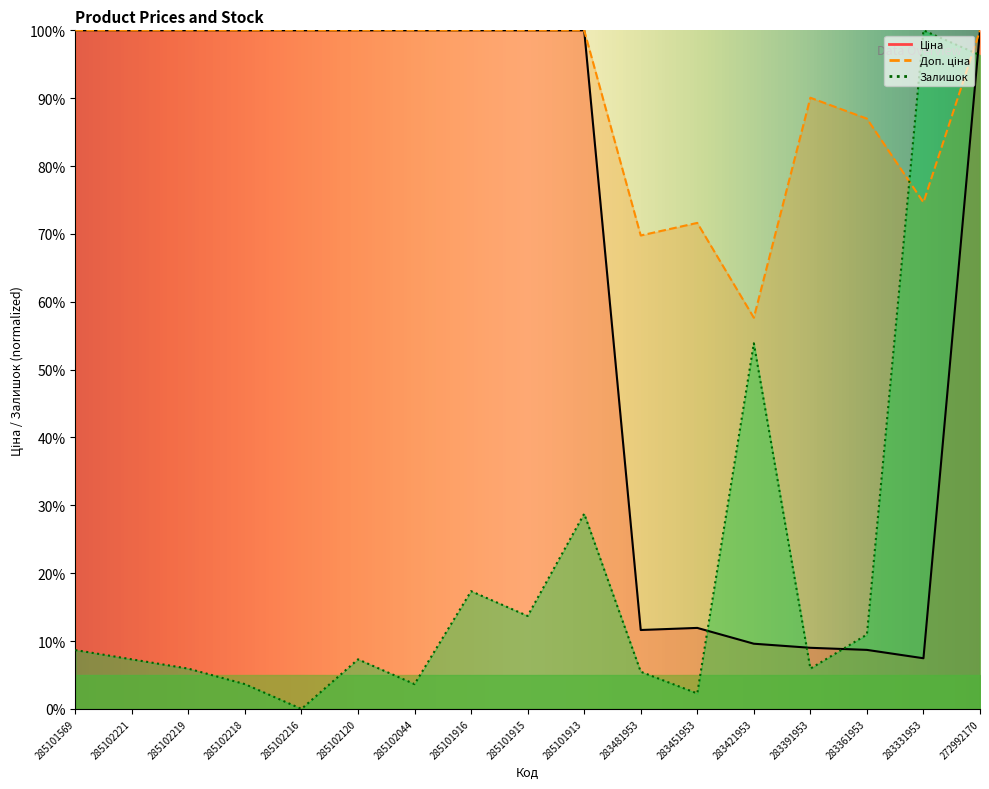

In Доп. ціна, how many points are higher than both neighbors (excluding endpoints)?

2